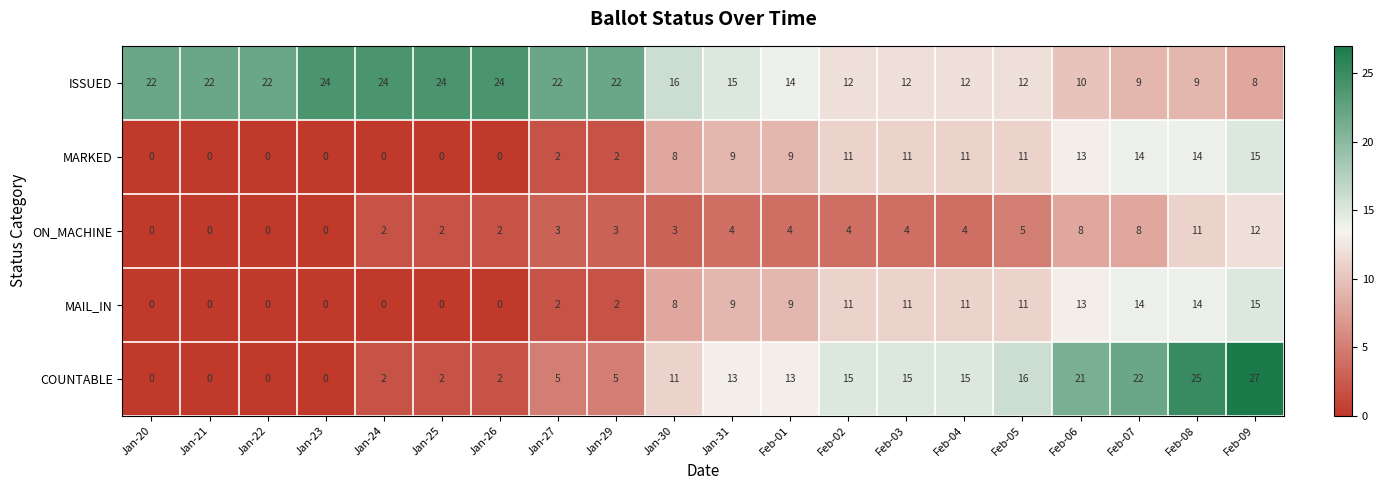

Is it true that COUNTABLE equals 15 at Feb-04?

True